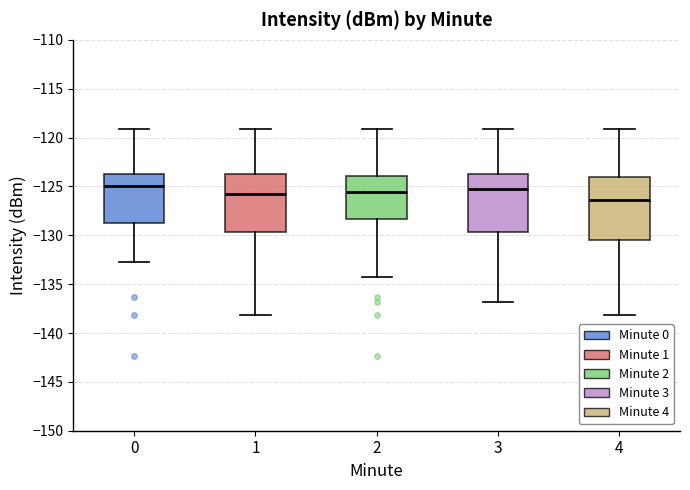

Reading left to right, transcribe this box plot: for each box, give where its median line is, the range the box spans, and where its two whiskers end, as read against the y-axis. The values are not printed on the chart, so give them approximately, as read against the axis.

0: median -125.0, box -128.5 to -124.0, whiskers -132.5 to -119.0
1: median -126.0, box -129.5 to -123.5, whiskers -138.0 to -119.0
2: median -125.5, box -128.5 to -124.0, whiskers -134.5 to -119.0
3: median -125.0, box -129.5 to -123.5, whiskers -137.0 to -119.0
4: median -126.5, box -130.5 to -124.0, whiskers -138.0 to -119.0